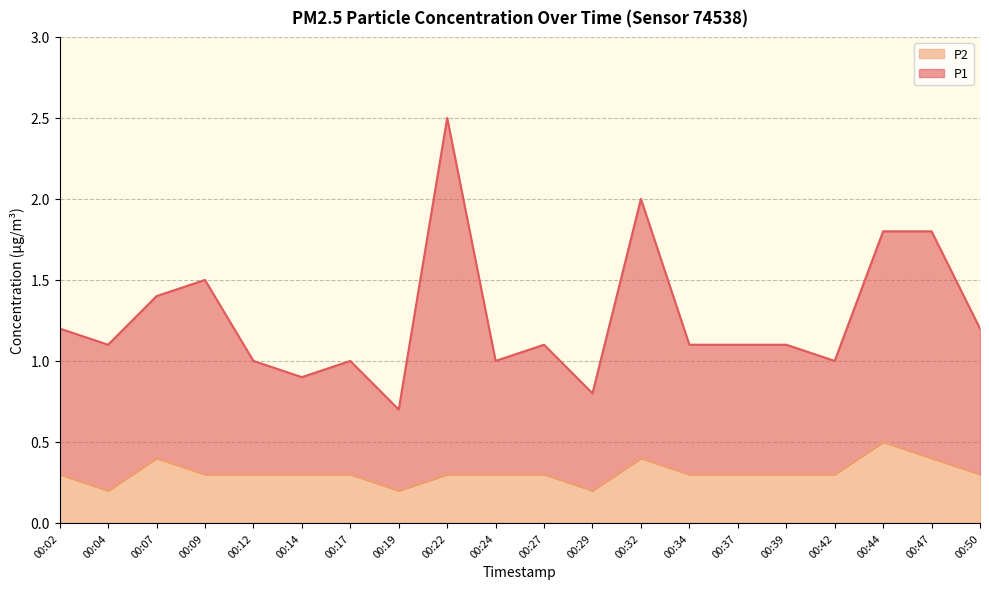

At which category does P2 reach its first local valley?

00:04